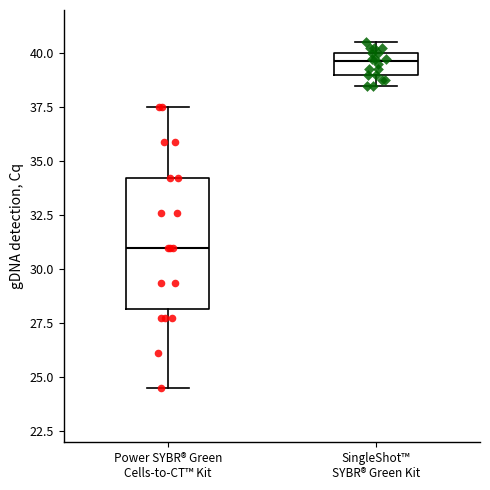

Which box is the tallest, from its lower edge to its upper edge?

Power SYBR® Green Cells-to-CT™ Kit